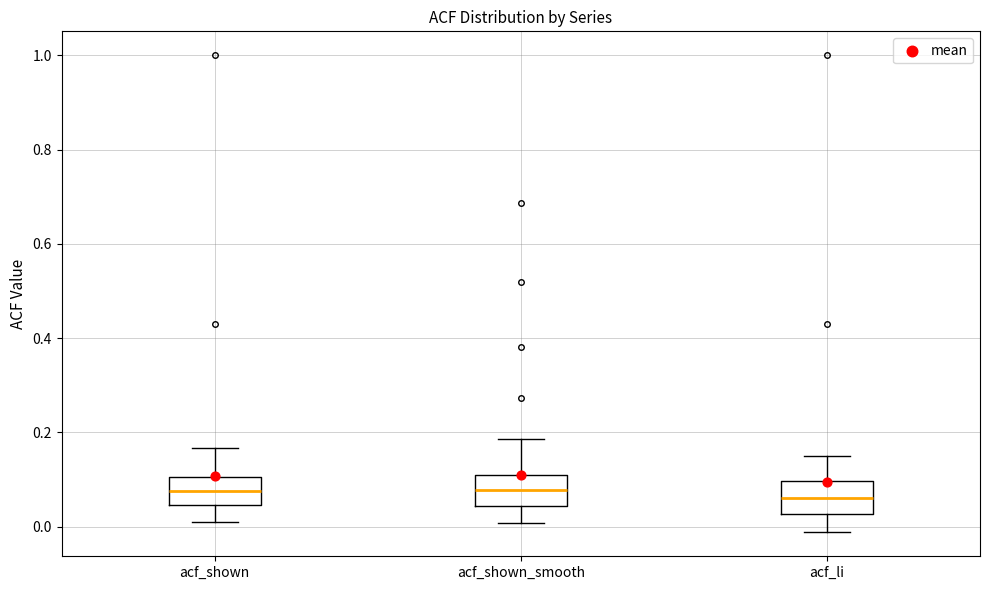

Reading left to right, read every box against the y-axis: the position of its median line, the range the box covers, and the ends of its whiskers. The values are not printed on the chart, so give them approximately, as read against the axis.

acf_shown: median 0.08, box 0.04 to 0.10, whiskers 0.02 to 0.16
acf_shown_smooth: median 0.08, box 0.04 to 0.12, whiskers 0.00 to 0.18
acf_li: median 0.06, box 0.02 to 0.10, whiskers -0.02 to 0.14